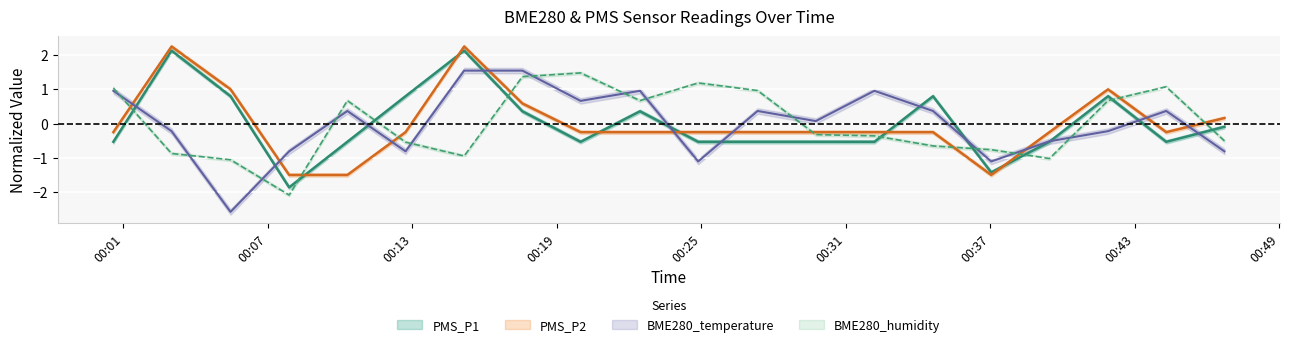

How many values in the PMS_P2 series exceed 0?

6